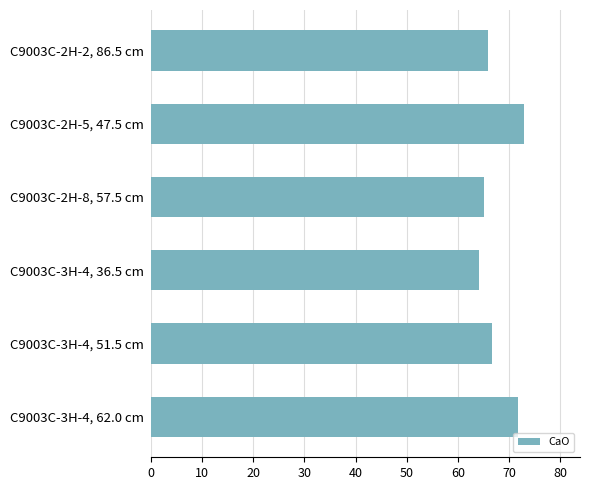

Which category has the highest value across all series?

C9003C-2H-5, 47.5 cm